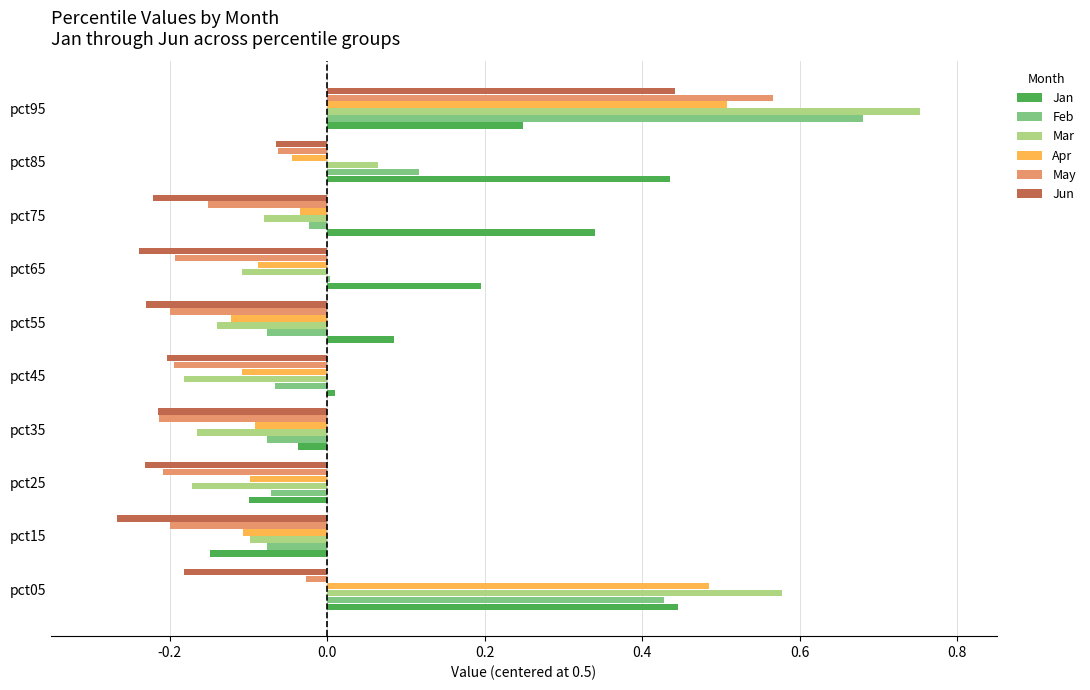

Which series has the largest range (max minus min)?

Mar